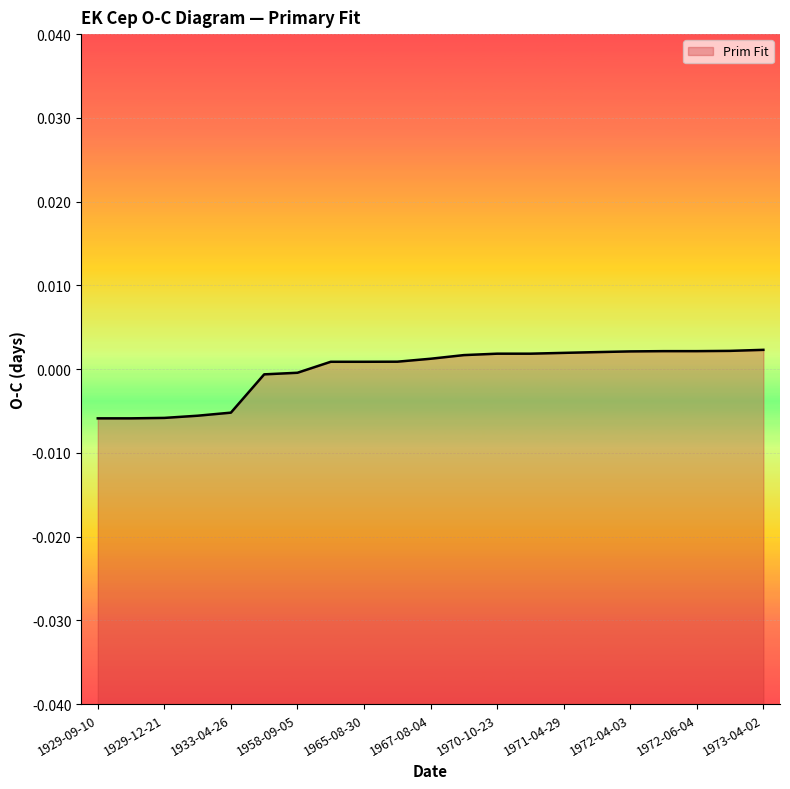

What is the label of the 16th point from the left?

1971-10-23